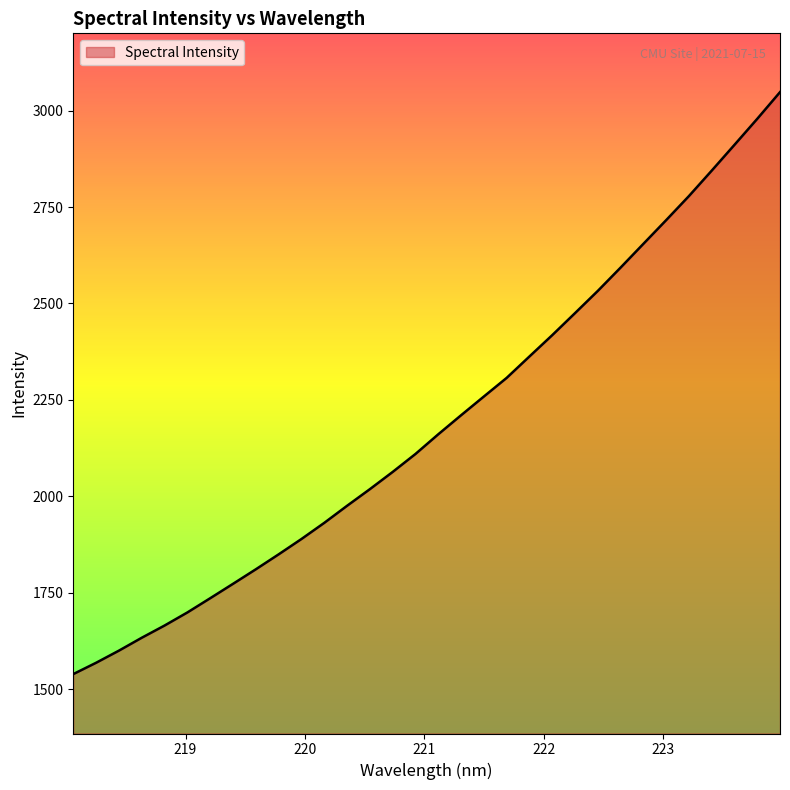

What is the smallest value displayed?

1539.6